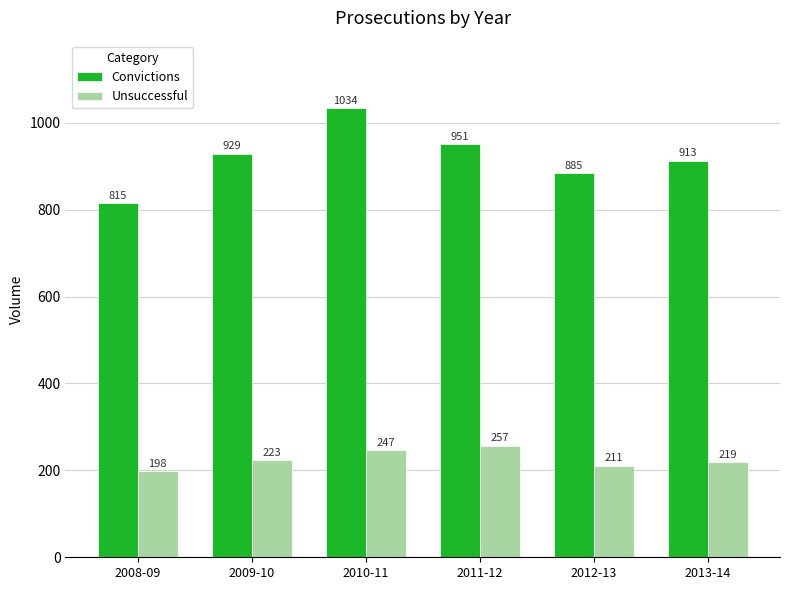

What is the label of the 5th bar from the left?

2012-13